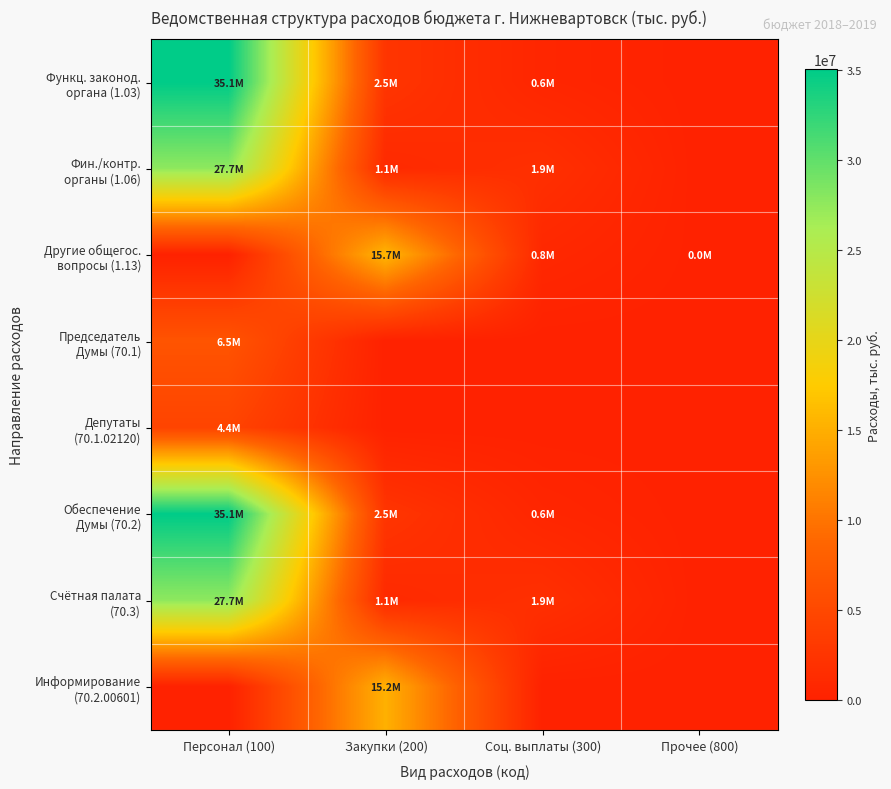

What is the spread (max minus min) of values at Соц. выплаты (300)?

1900000